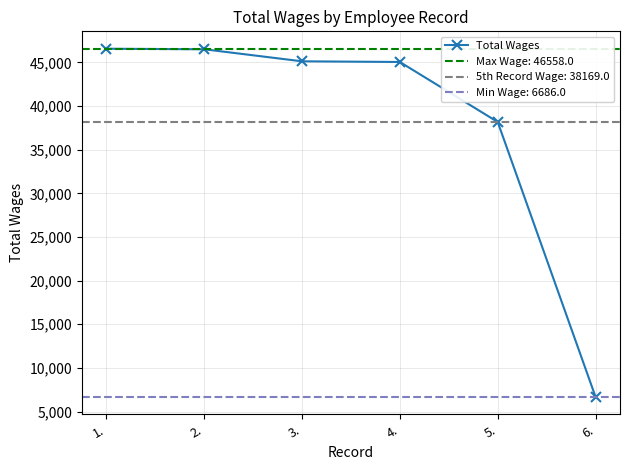

Reading left to right, extract all data points from this chart.

46558	46497	45118	45041	38169	6686